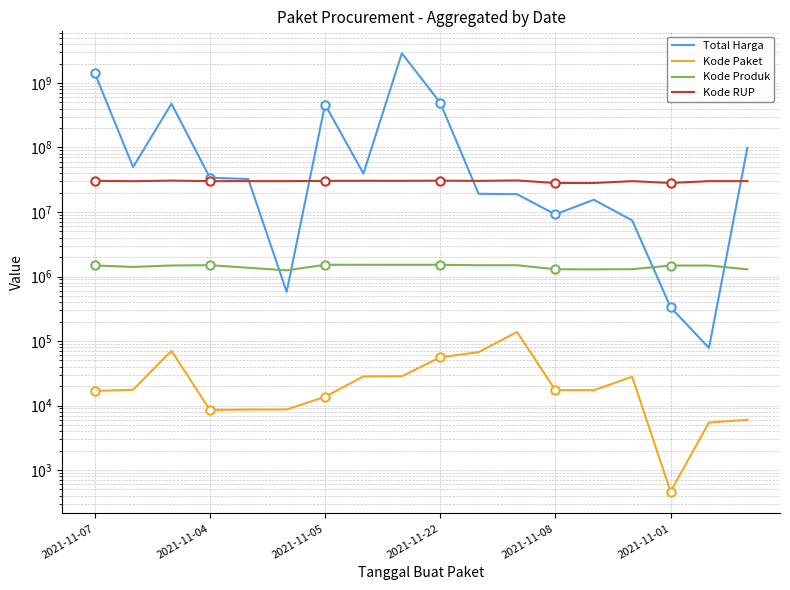

True or false: Kode Produk and Kode RUP intersect in this chart.

False